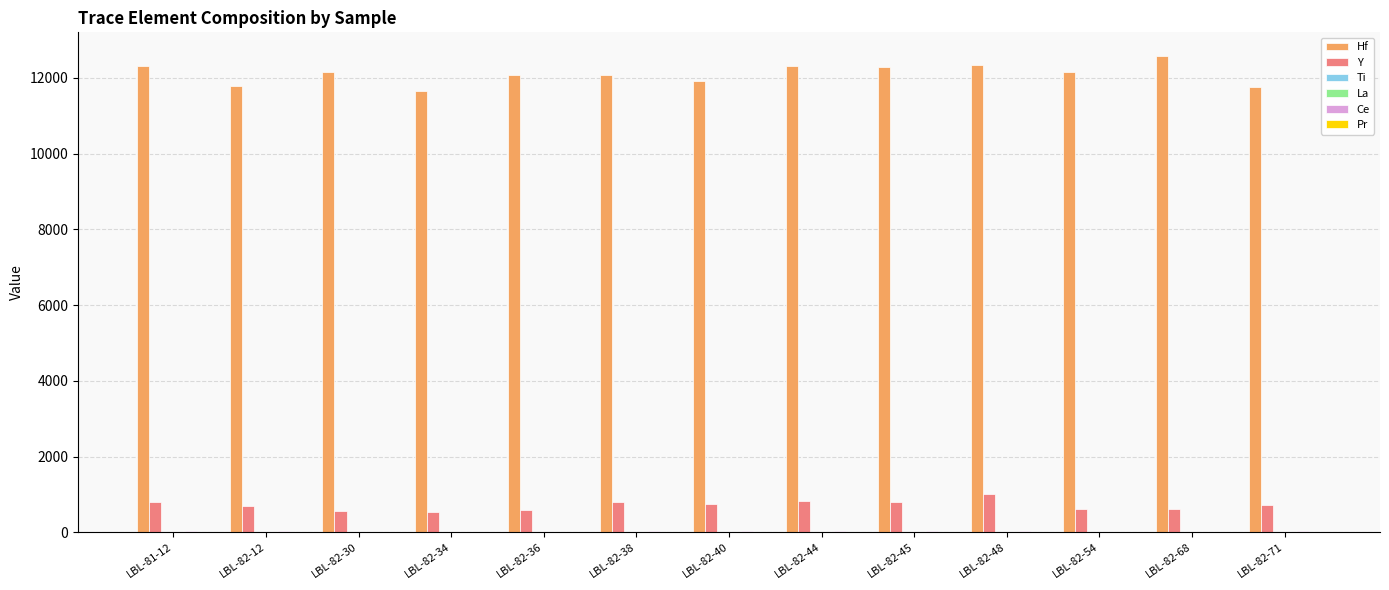

What is the greatest value displayed?

12576.4